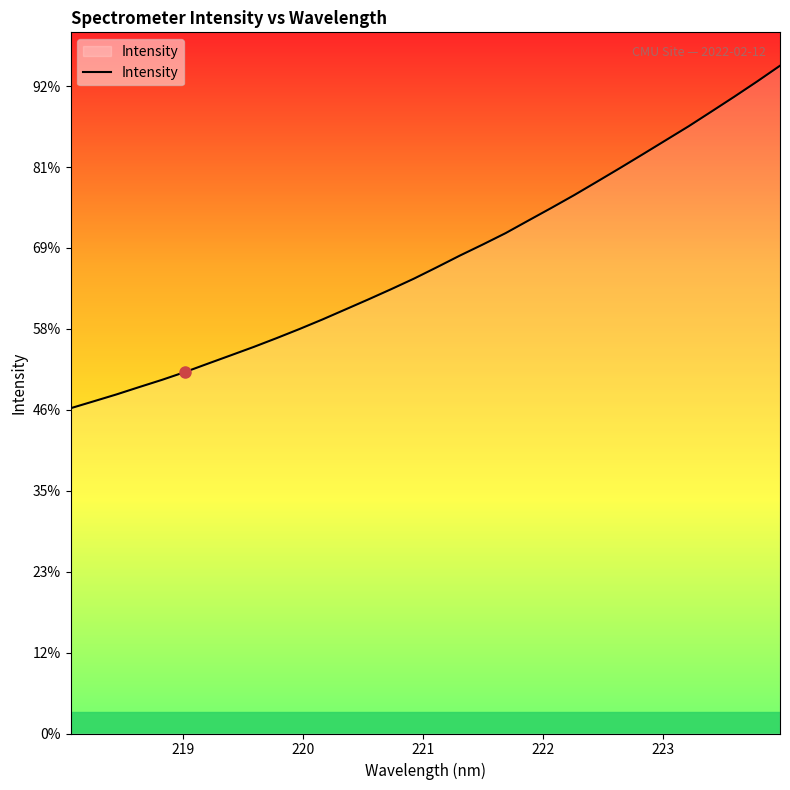

Does the chart have visible grid lines?

No